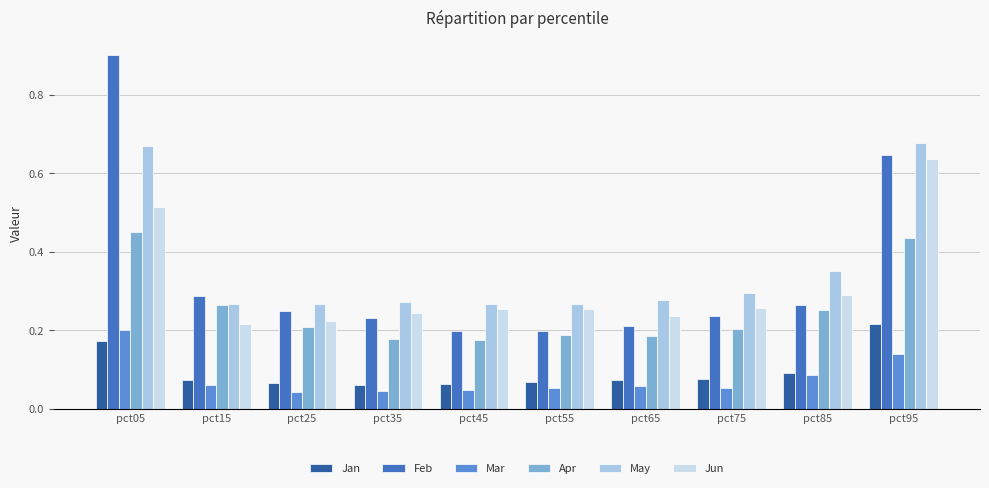

What are all the series names shown in the legend?

Jan, Feb, Mar, Apr, May, Jun